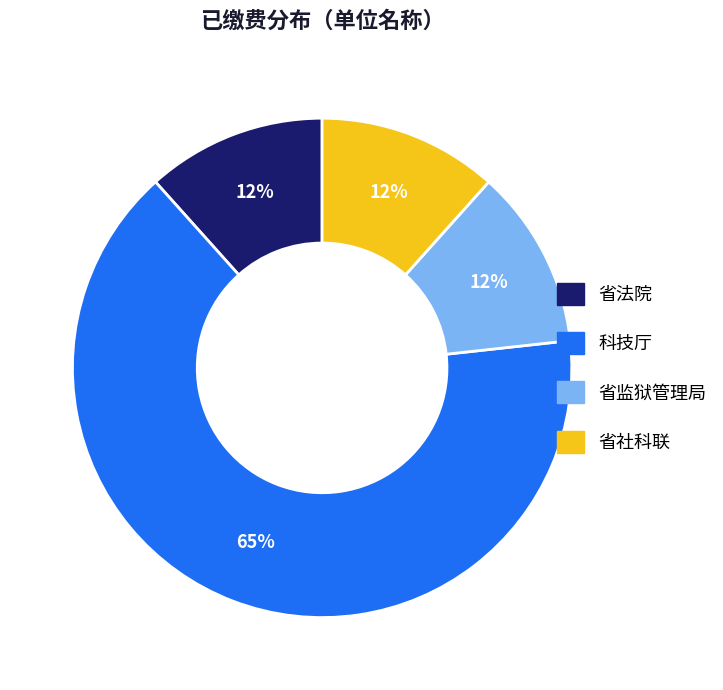

How many slices are in this pie chart?

4